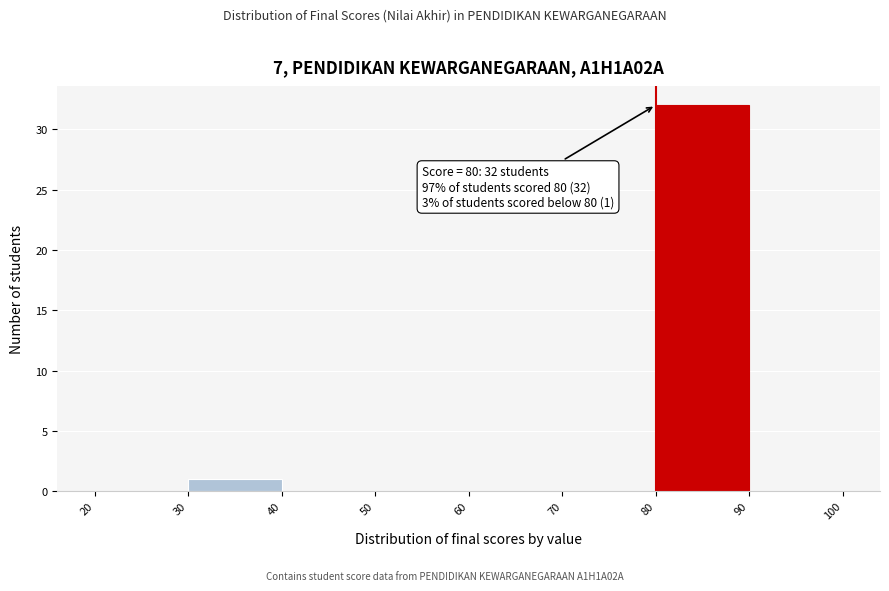

Which range on the x-axis has the tallest bar?

80 to 90